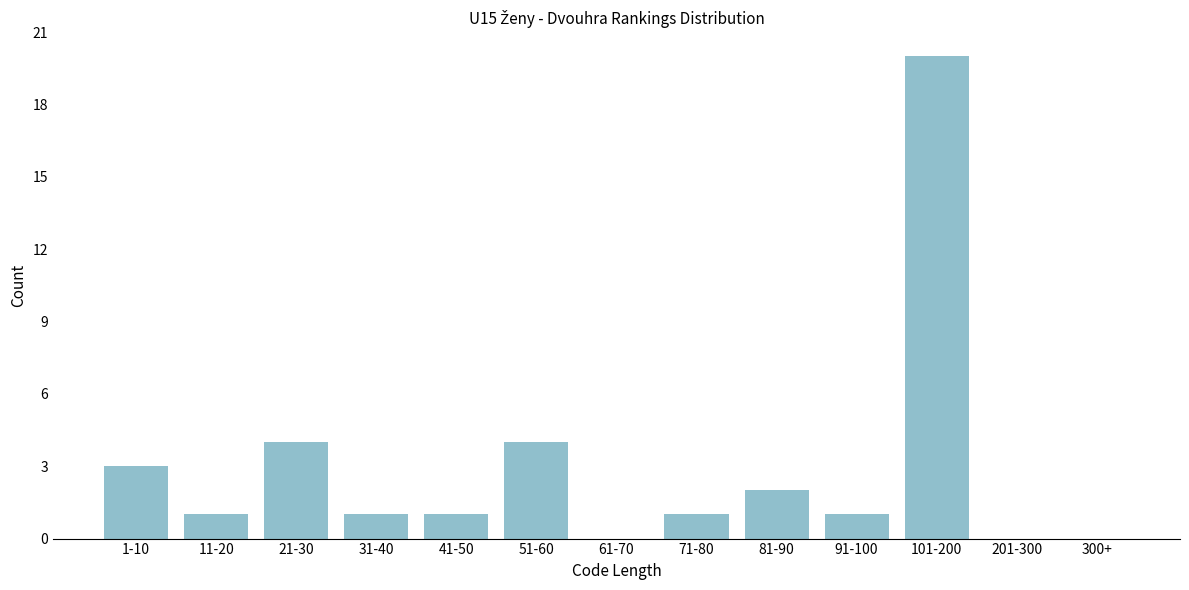

Reading left to right, list all the values displayed in this chart.

1-10=3	11-20=1	21-30=4	31-40=1	41-50=1	51-60=4	61-70=0	71-80=1	81-90=2	91-100=1	101-200=20	201-300=0	300+=0